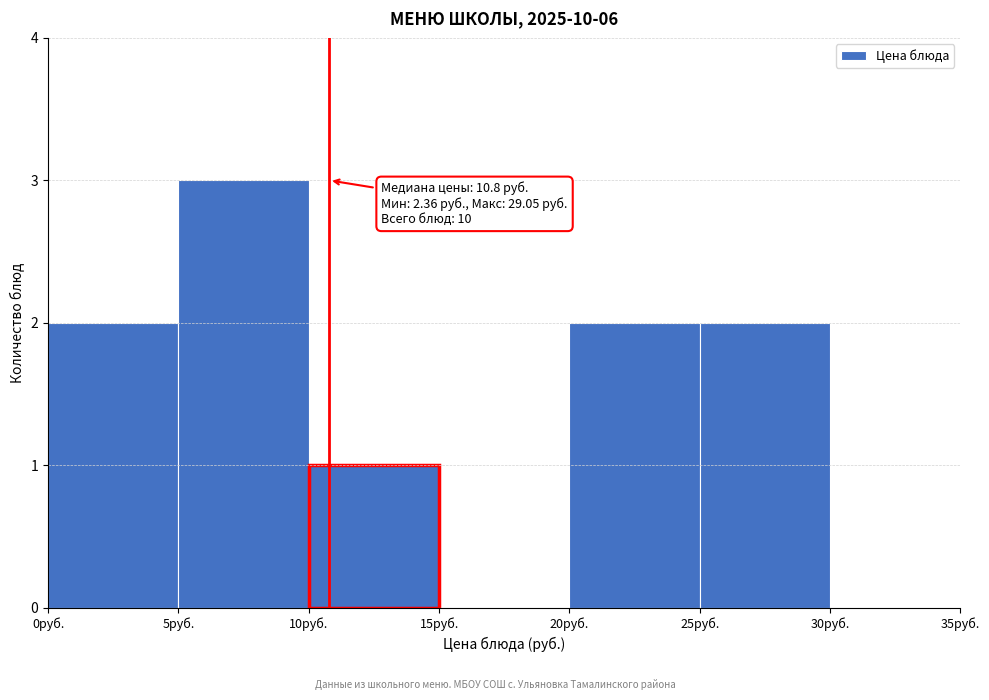

Over which range of the x-axis is the bar tallest?

5 to 10